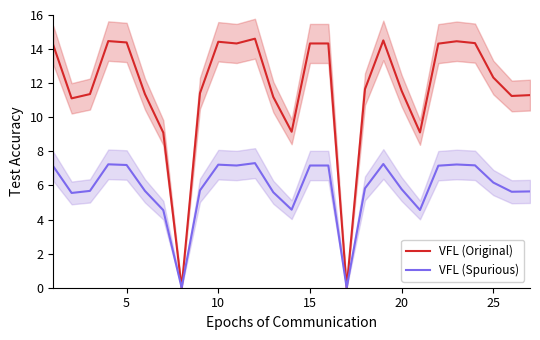

What are all the series names shown in the legend?

VFL (Original), VFL (Spurious)